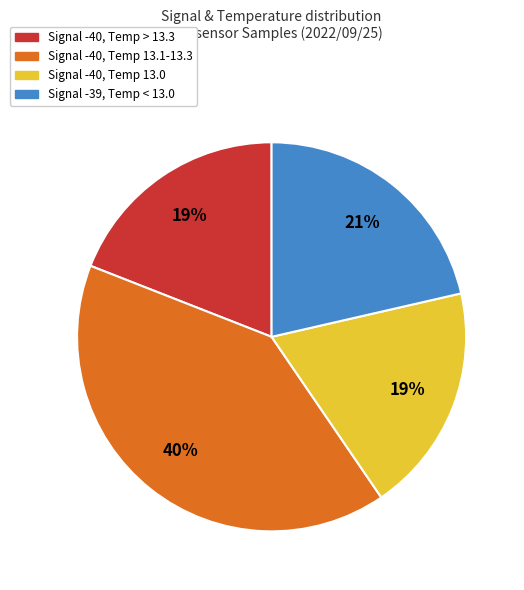

Is there any slice that represents more than half of the pie?

No